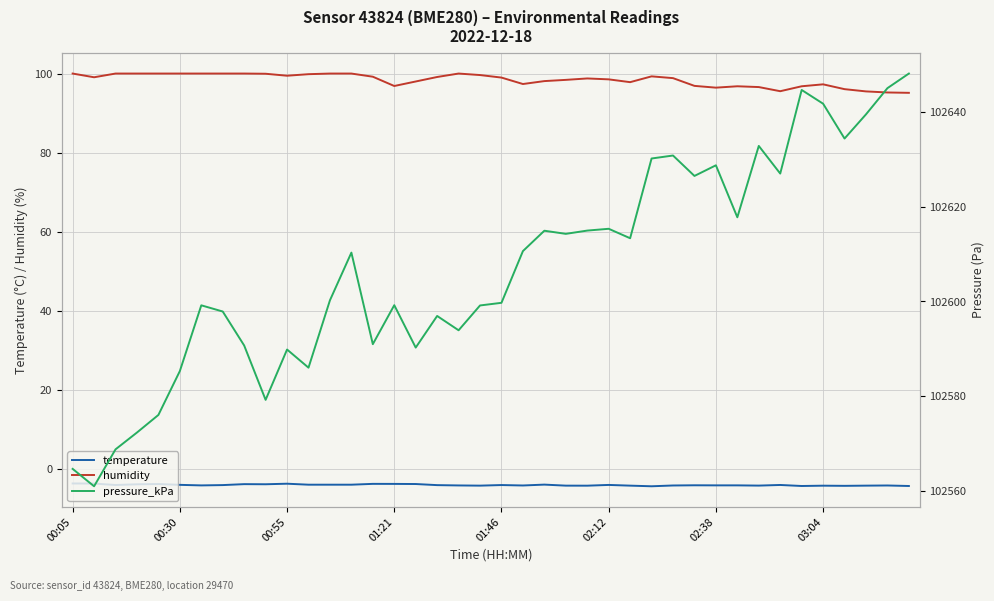

What is the maximum value for humidity?

100.0